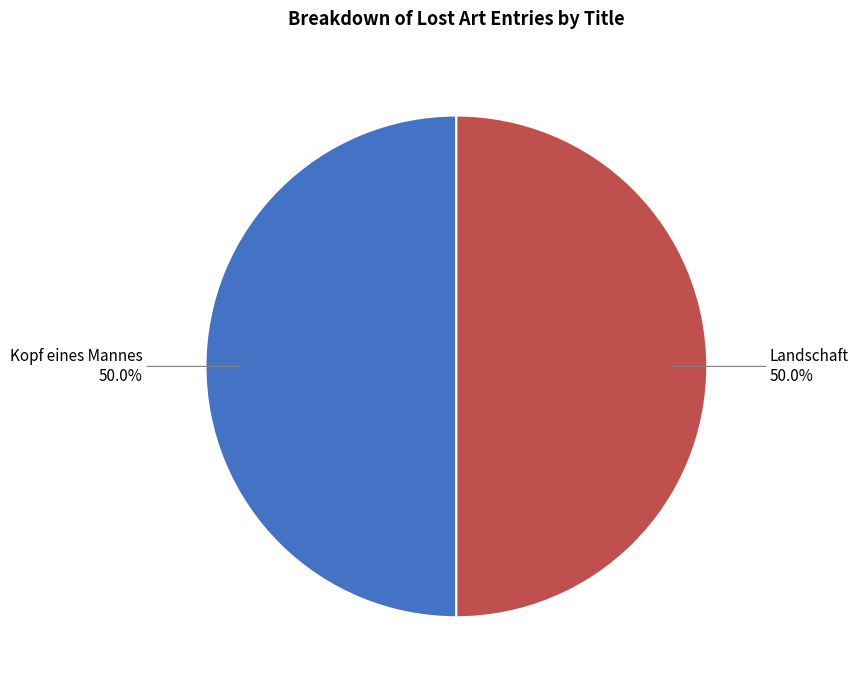

How many segments does this pie chart have?

2